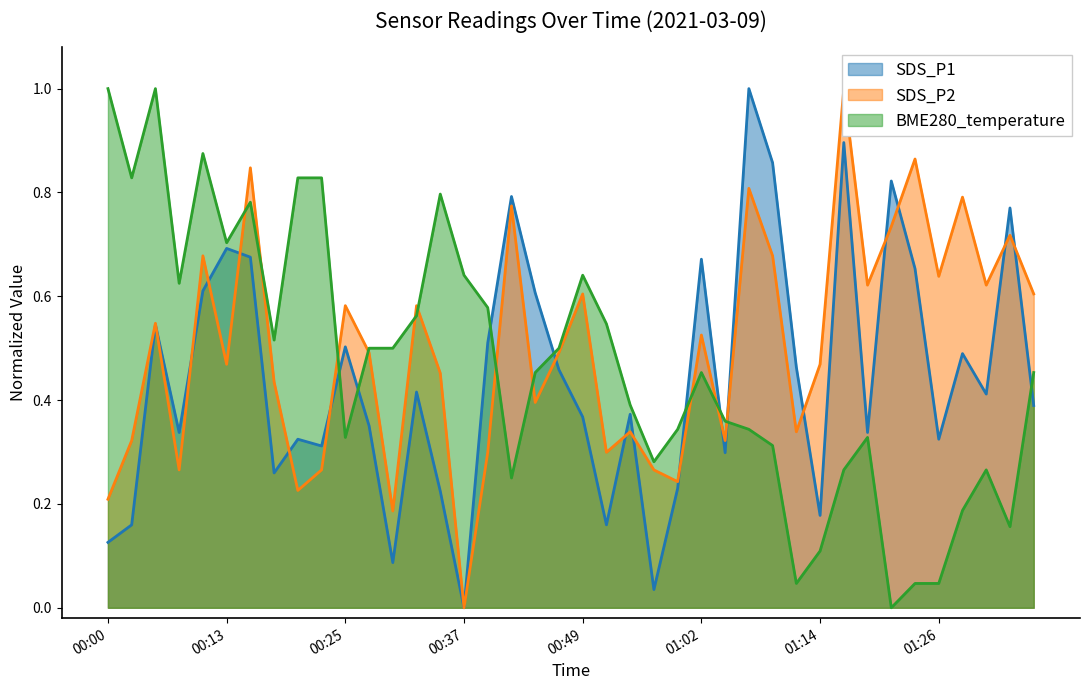

Count the SDS_P2 values in the range 0 to 1.

40